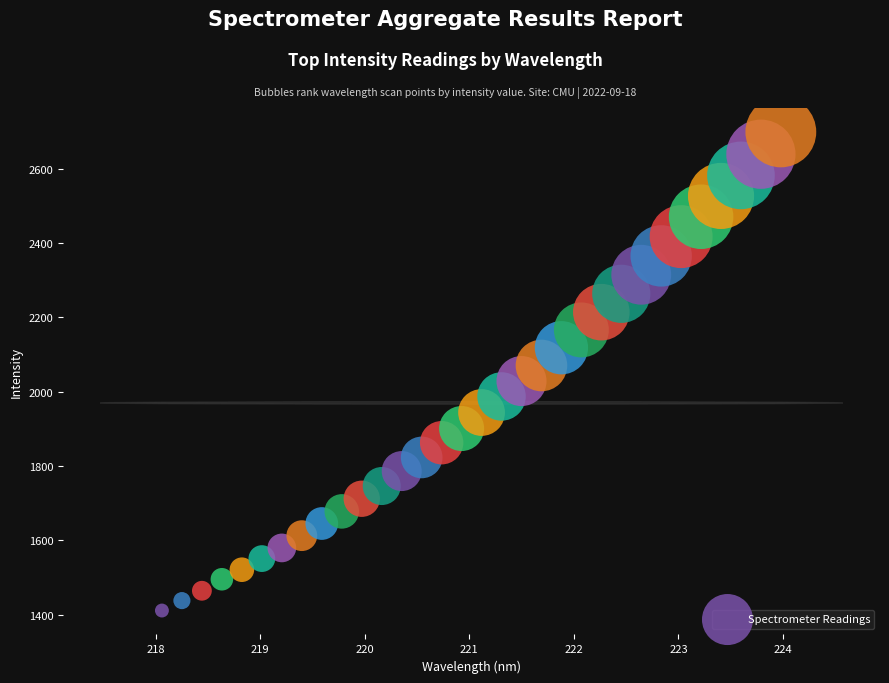

What is the range of Y values (max minus min)?

1287.6